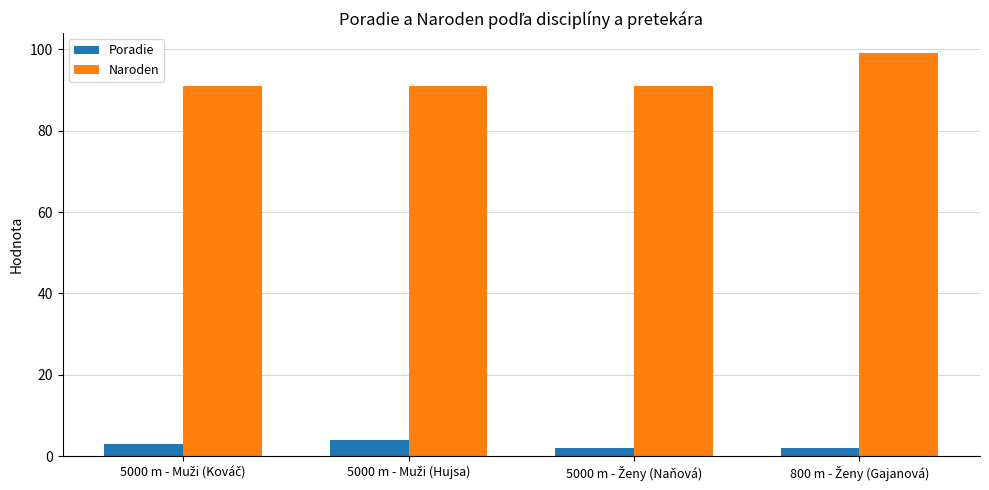

What is the value of the Naroden bar at the 2nd from the left?

91